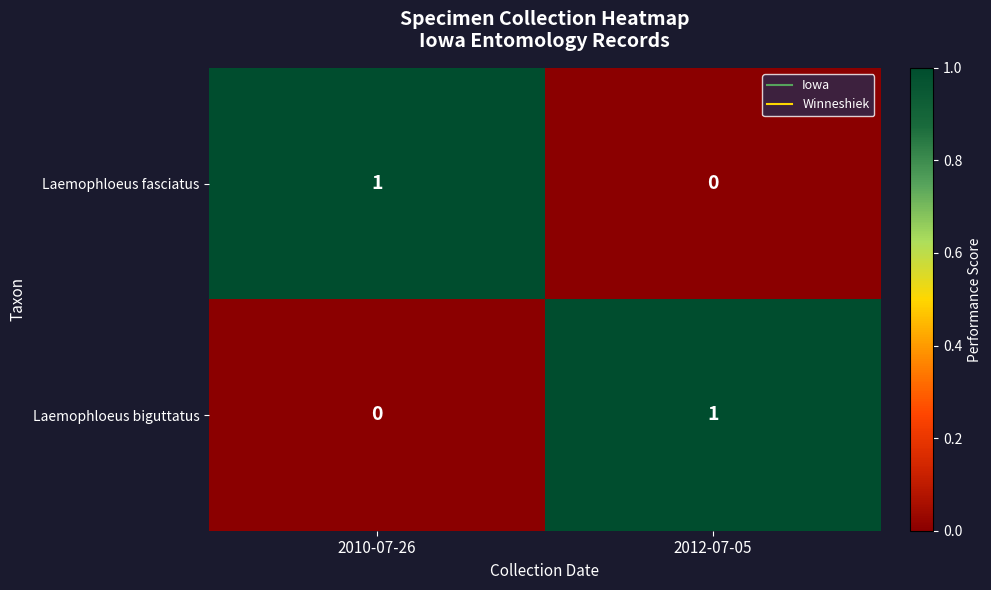

At 2010-07-26, list the series in order from largest to smallest.

Laemophloeus fasciatus, Laemophloeus biguttatus